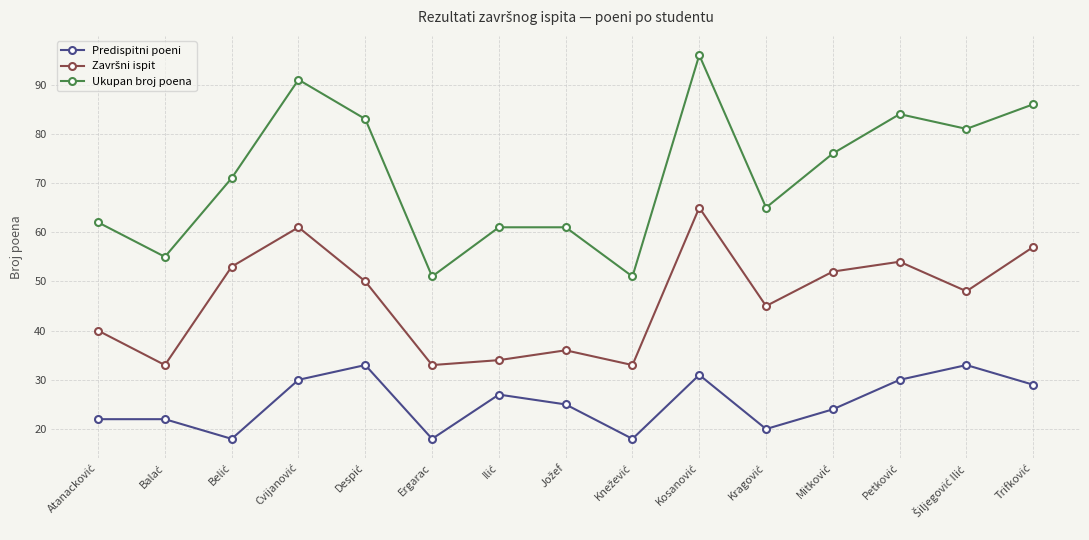

What is the maximum value for Predispitni poeni?

33